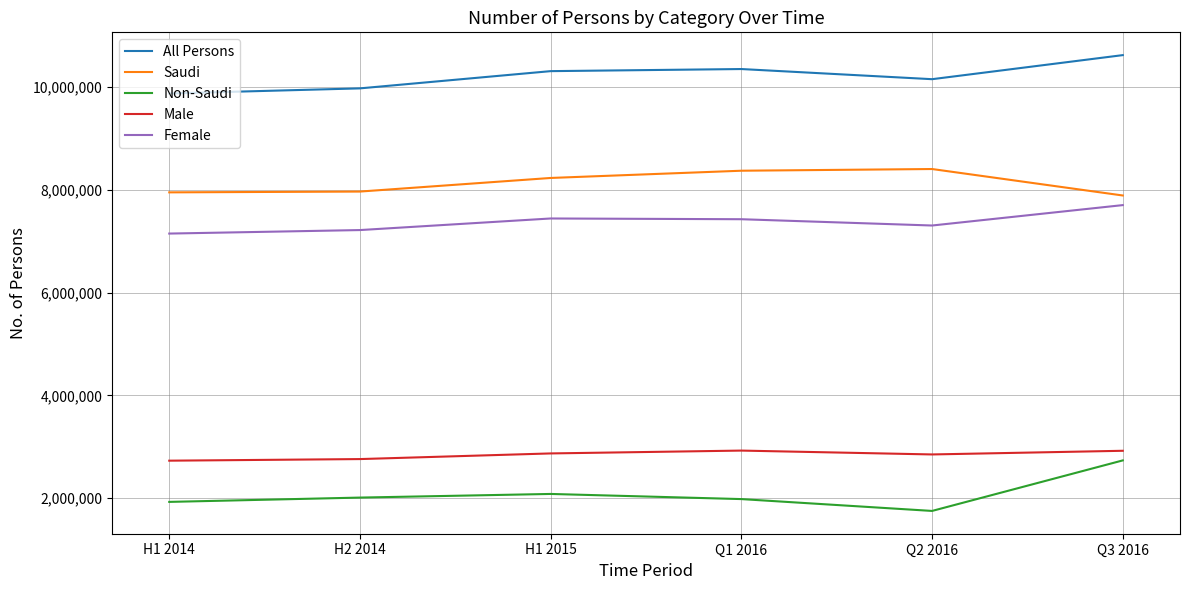

What is the minimum value for Saudi?

7890632